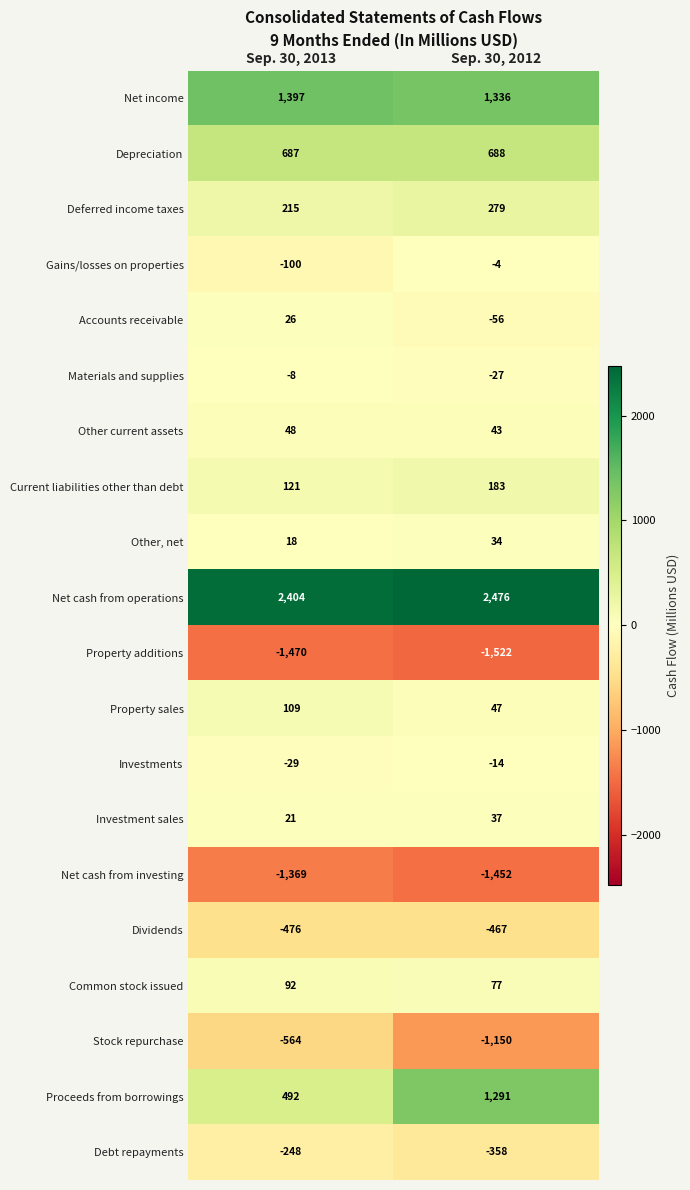

Which category has the lowest value across all series?

Sep. 30, 2012